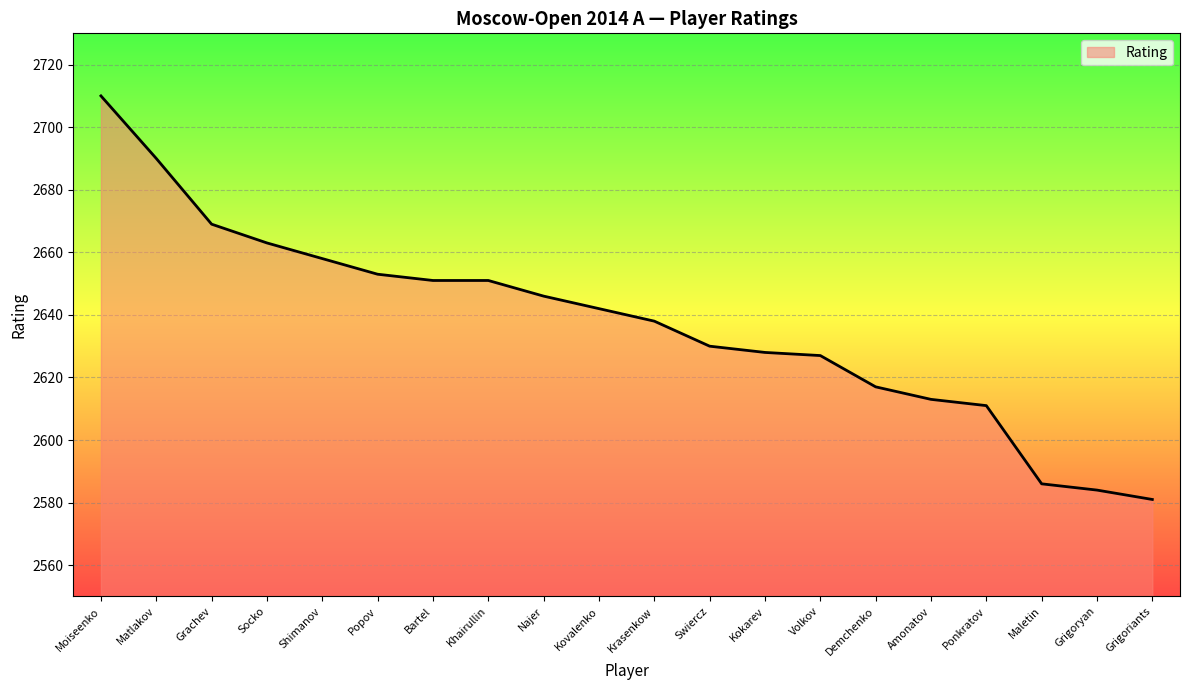

What is the minimum value shown in the chart?

2581